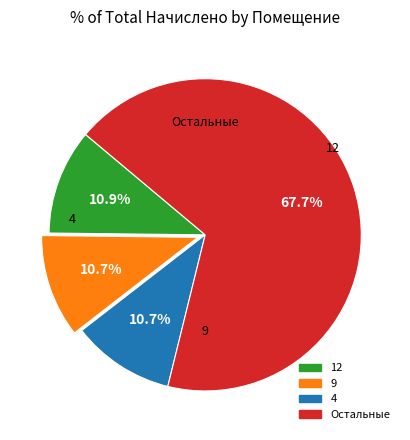

Is there any slice that represents more than half of the pie?

Yes